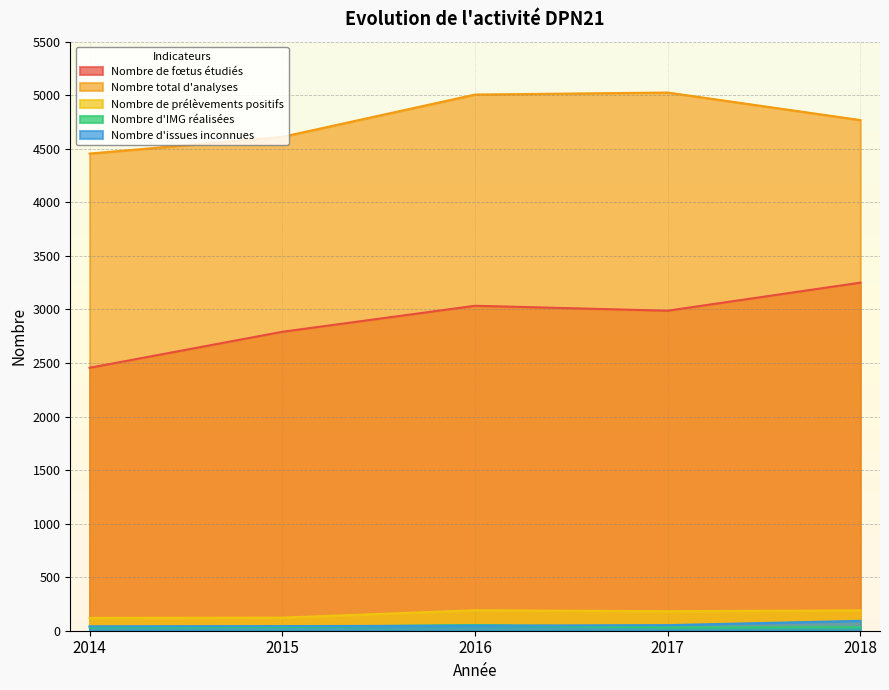

What is the difference between the Nombre total d'analyses values at 2017 and 2014?

570